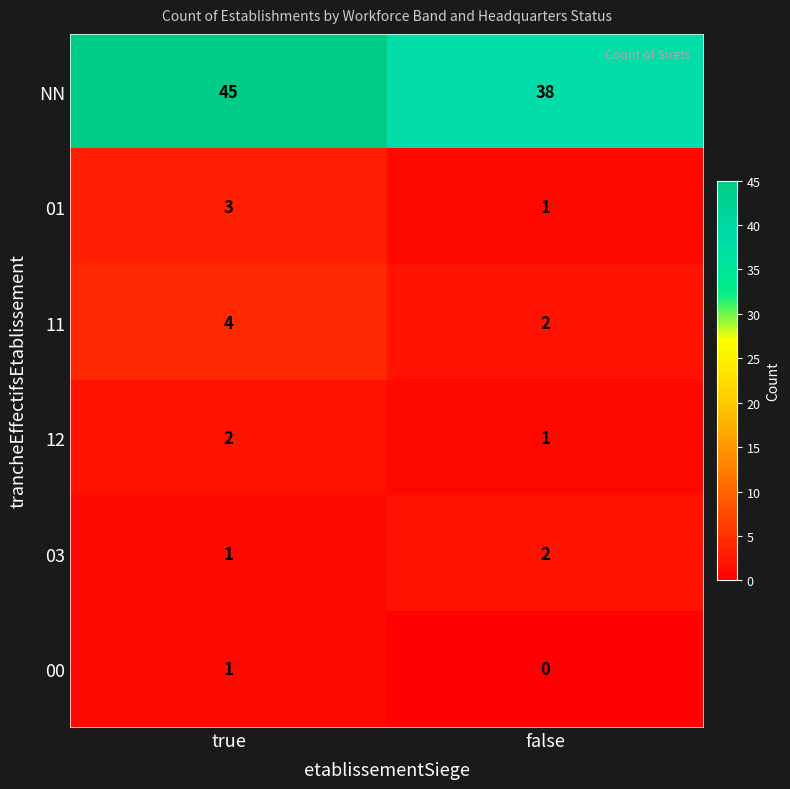

Reading right to left, list all the values displayed in this chart.

NN: false=38	true=45
01: false=1	true=3
11: false=2	true=4
12: false=1	true=2
03: false=2	true=1
00: false=0	true=1